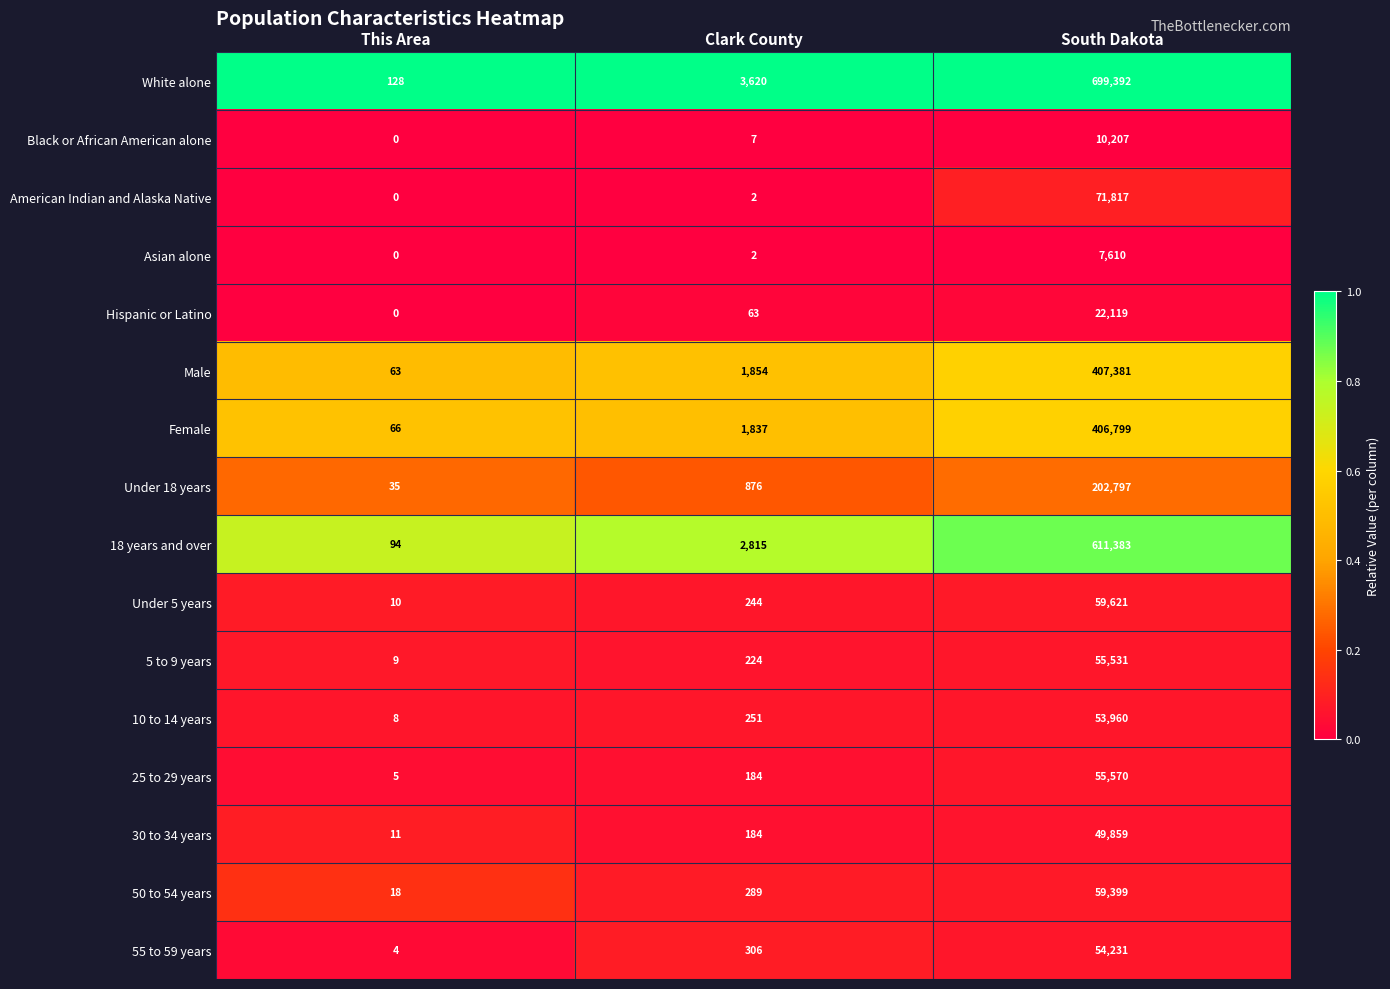

True or false: White alone has a value of 699392 at South Dakota.

True